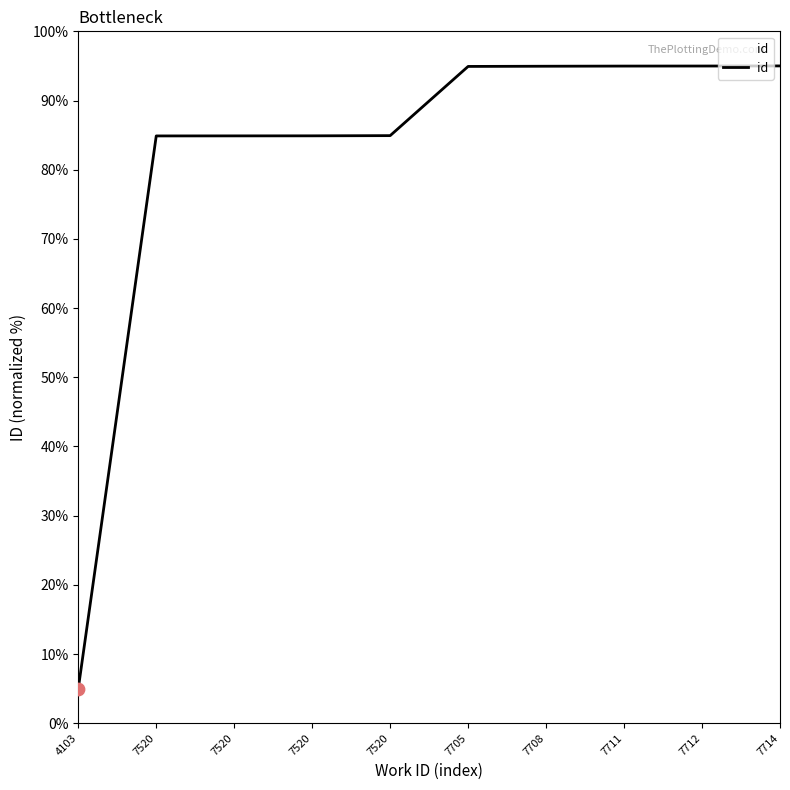

Does the chart have visible grid lines?

No